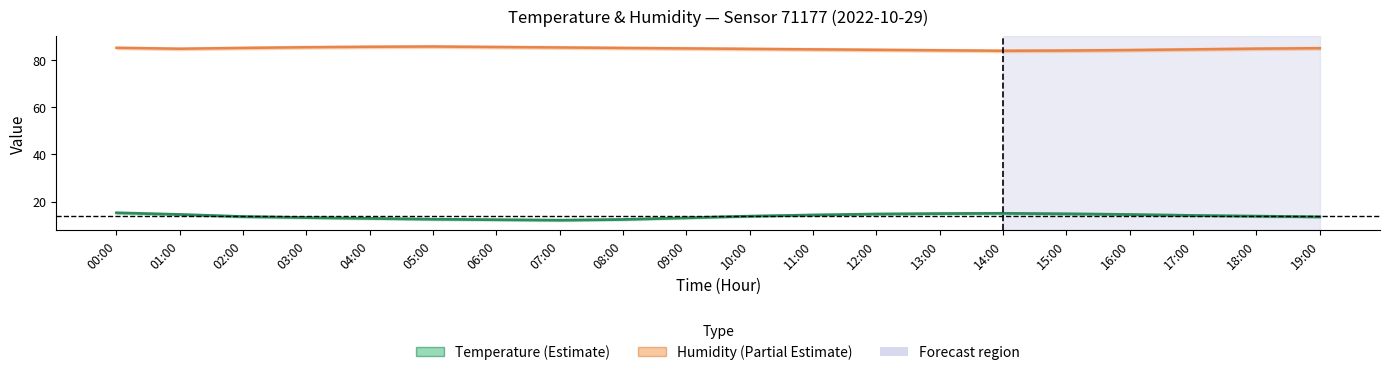

Which series has the largest range (max minus min)?

temperature